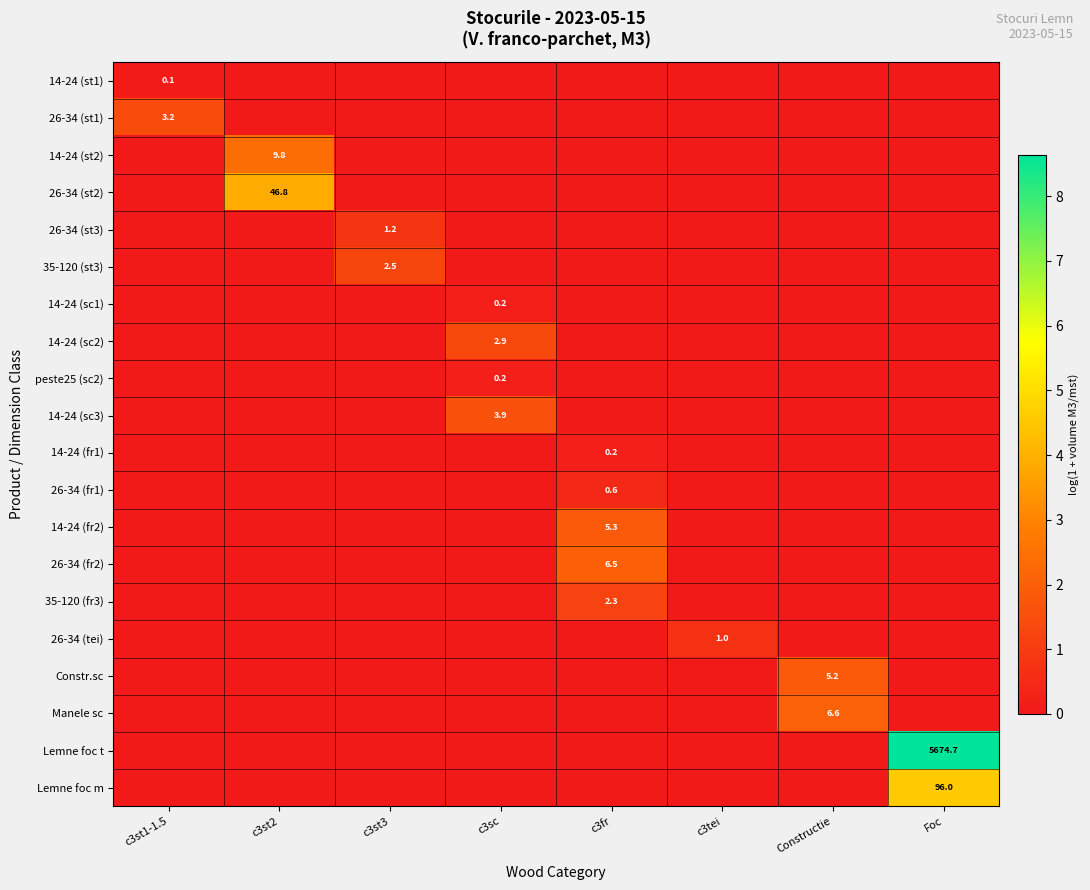

How many values in 14-24 (fr2) are above zero?

1